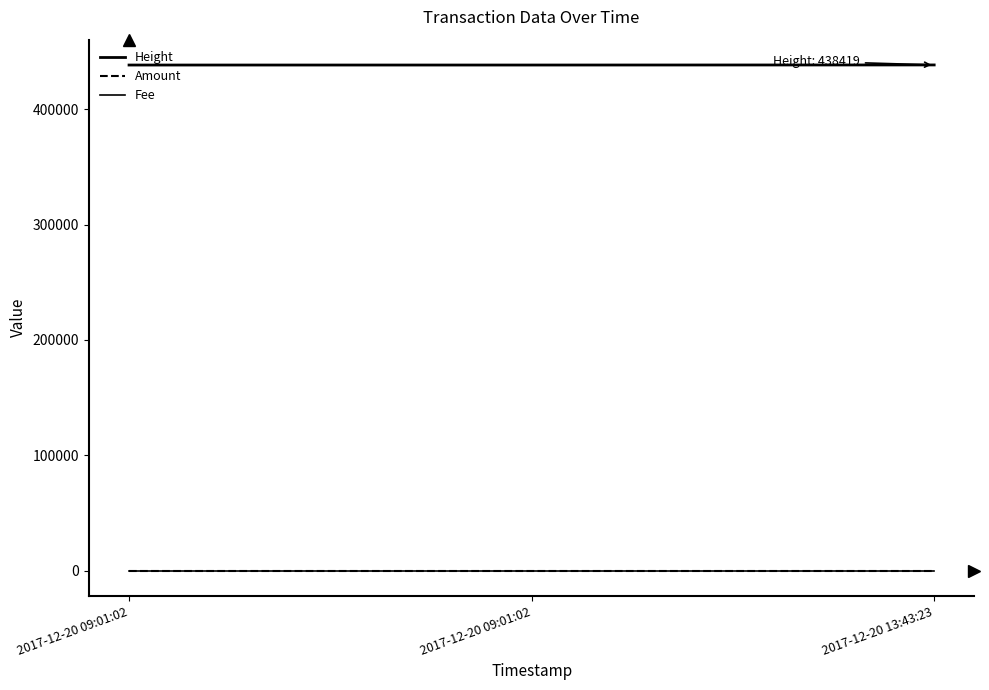

Reading left to right, what are all the values shown in this chart?

Height: 438344	438344	438419
Amount: 1	1	1
Fee: 1	1	1